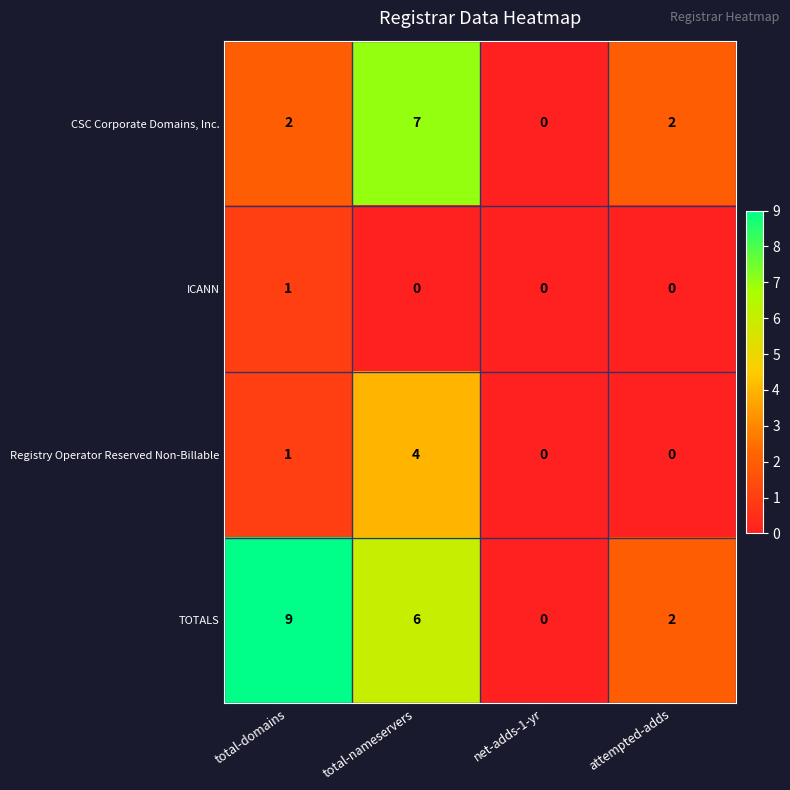

Reading right to left, list all the values displayed in this chart.

CSC Corporate Domains, Inc.: attempted-adds=2	net-adds-1-yr=0	total-nameservers=7	total-domains=2
ICANN: attempted-adds=0	net-adds-1-yr=0	total-nameservers=0	total-domains=1
Registry Operator Reserved Non-Billable: attempted-adds=0	net-adds-1-yr=0	total-nameservers=4	total-domains=1
TOTALS: attempted-adds=2	net-adds-1-yr=0	total-nameservers=6	total-domains=9